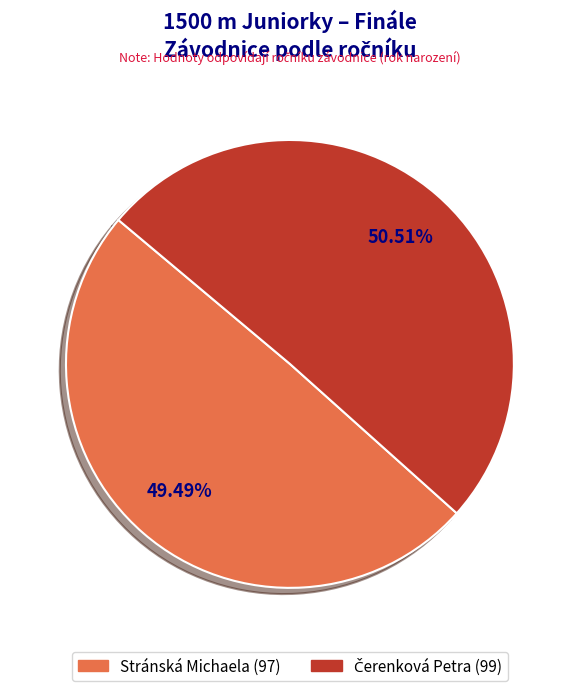

Is there a majority slice in this chart?

Yes